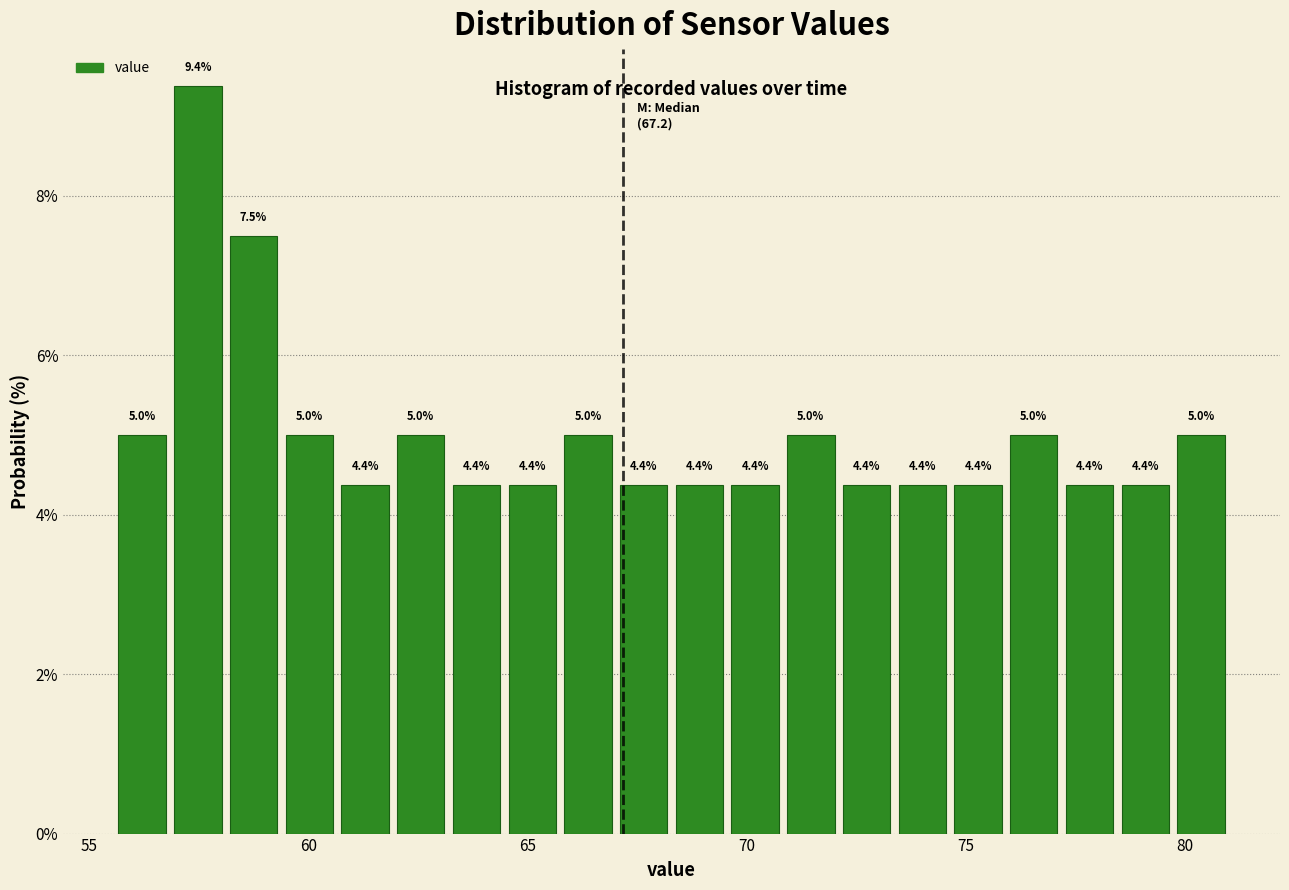

Read against the x-axis, roughly where is the centre of the tallest bar?

57.5